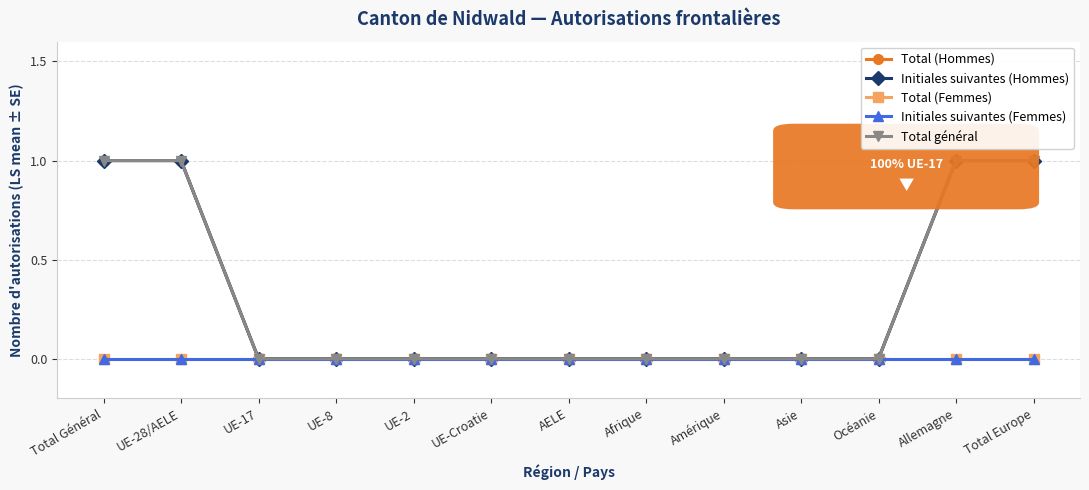

Does the chart have visible grid lines?

Yes